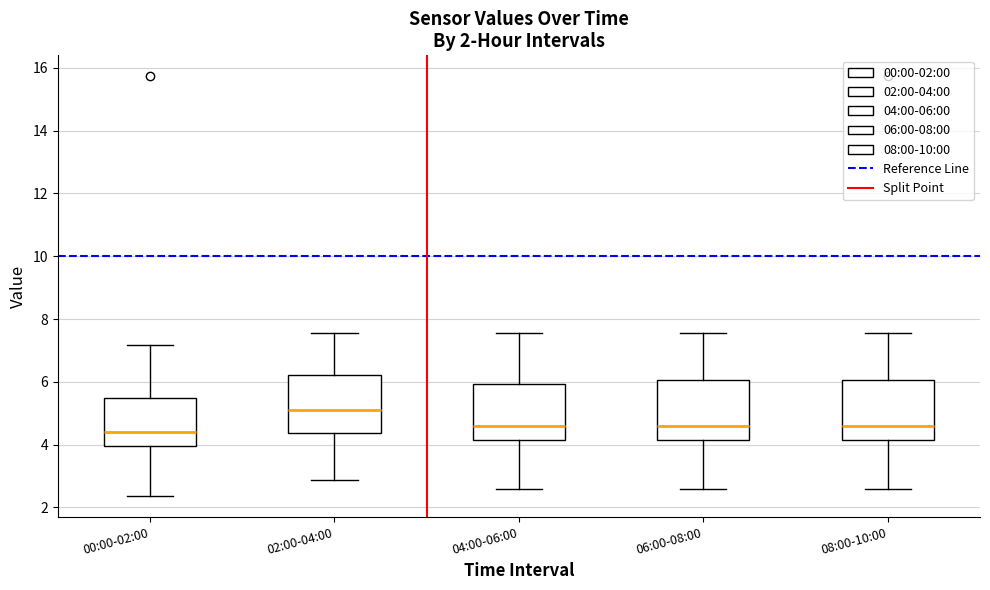

Which box has the highest median line?

02:00-04:00